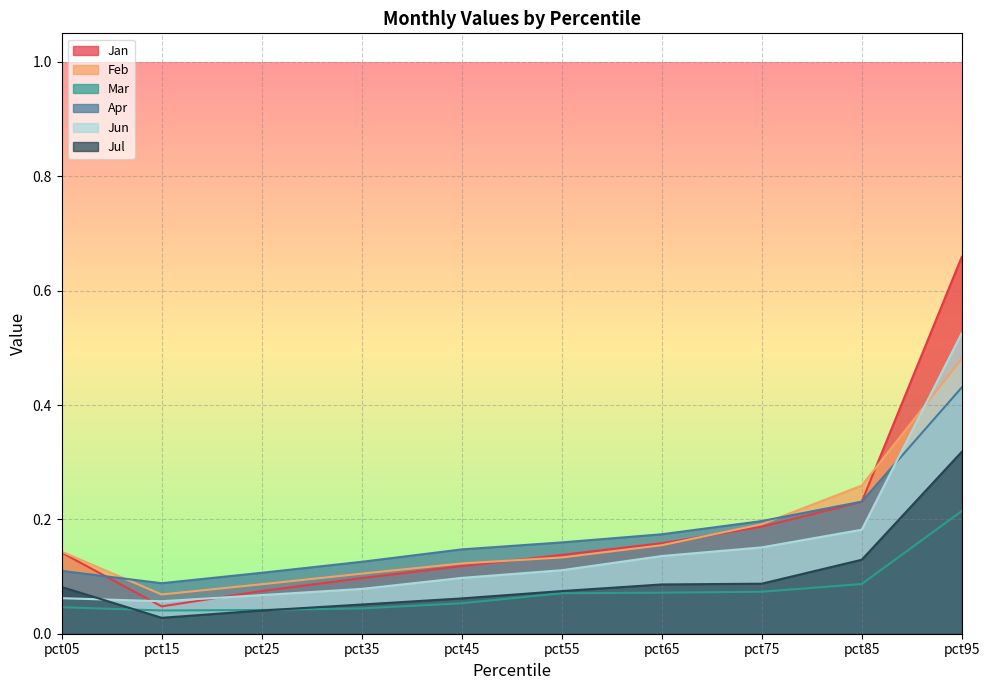

How many lines are shown in the chart?

6